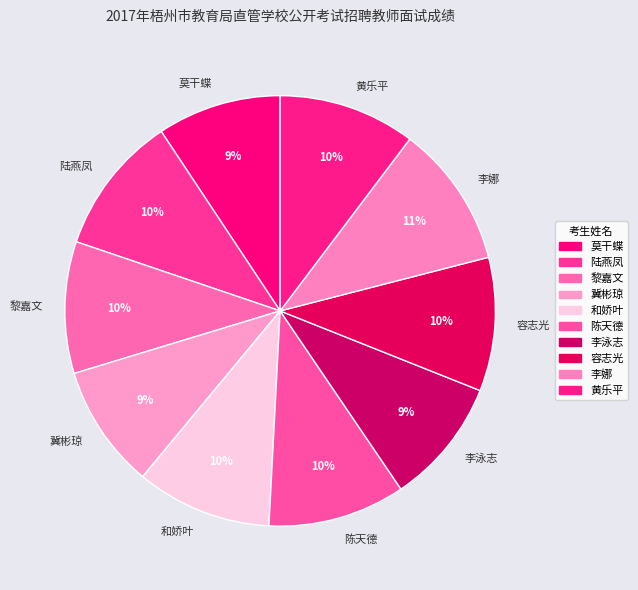

To the nearest percent, what percentage of the pie is 李娜?

11%